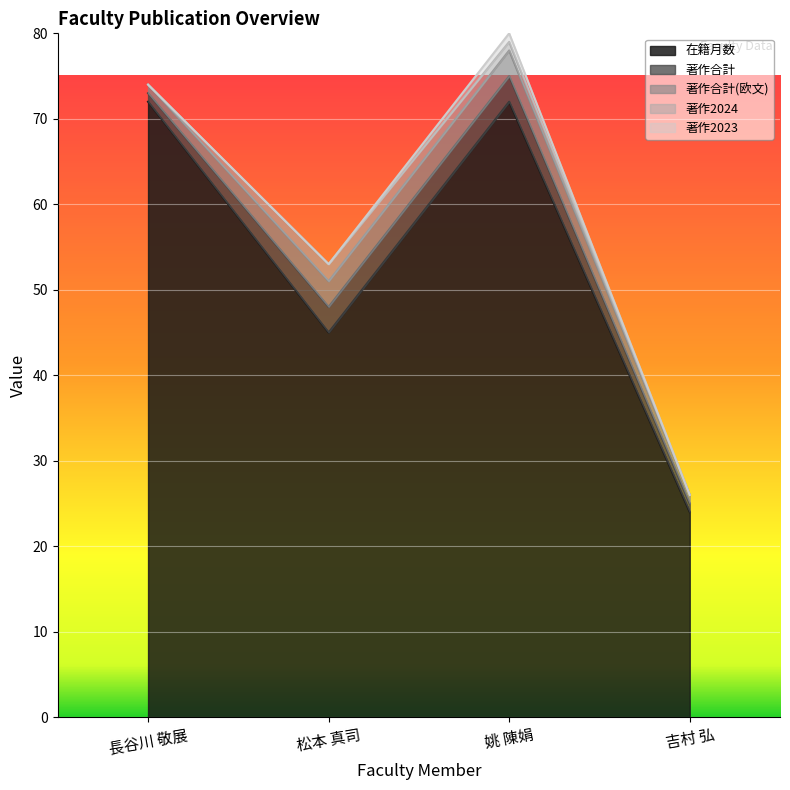

What is the average value of the 著作合計 series?

2